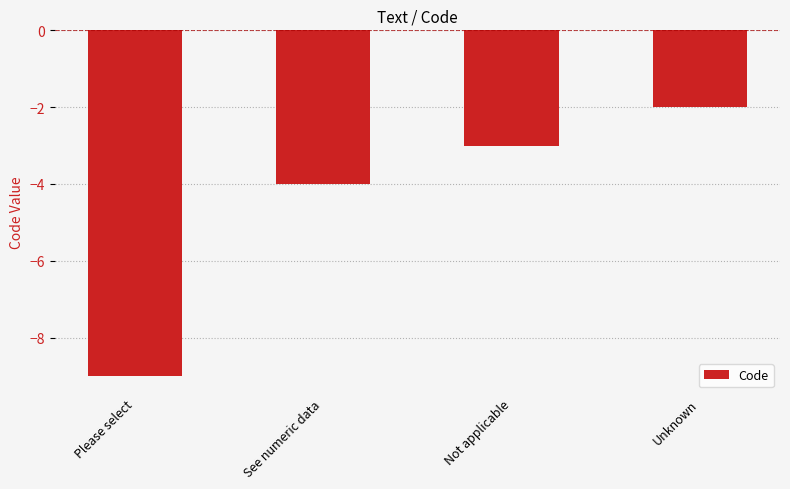

What is the difference between the second highest and minimum values?

6